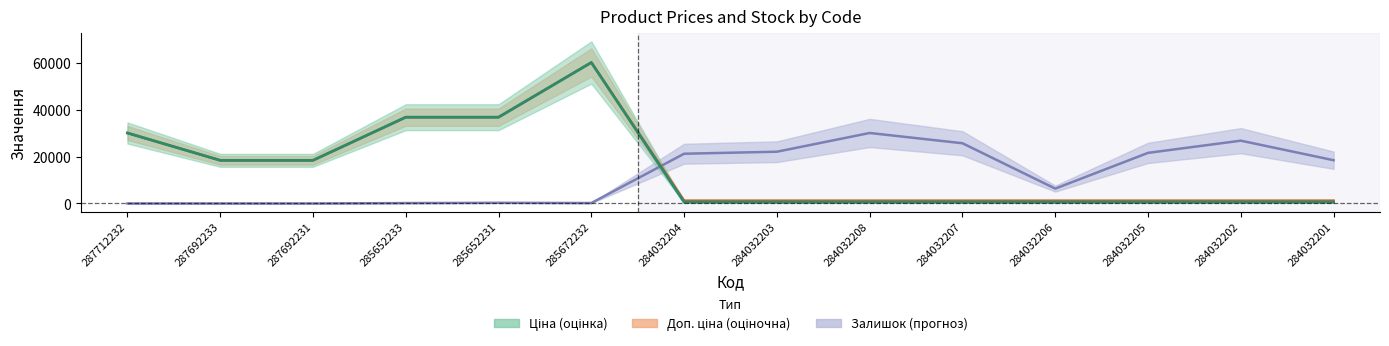

What is the maximum value shown in the chart?

60205.6